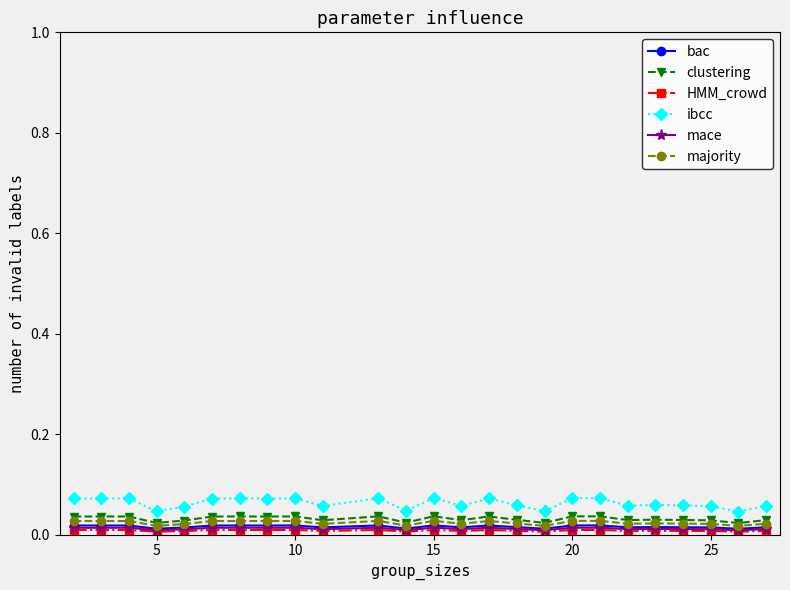

True or false: mace and ibcc cross at least once.

False